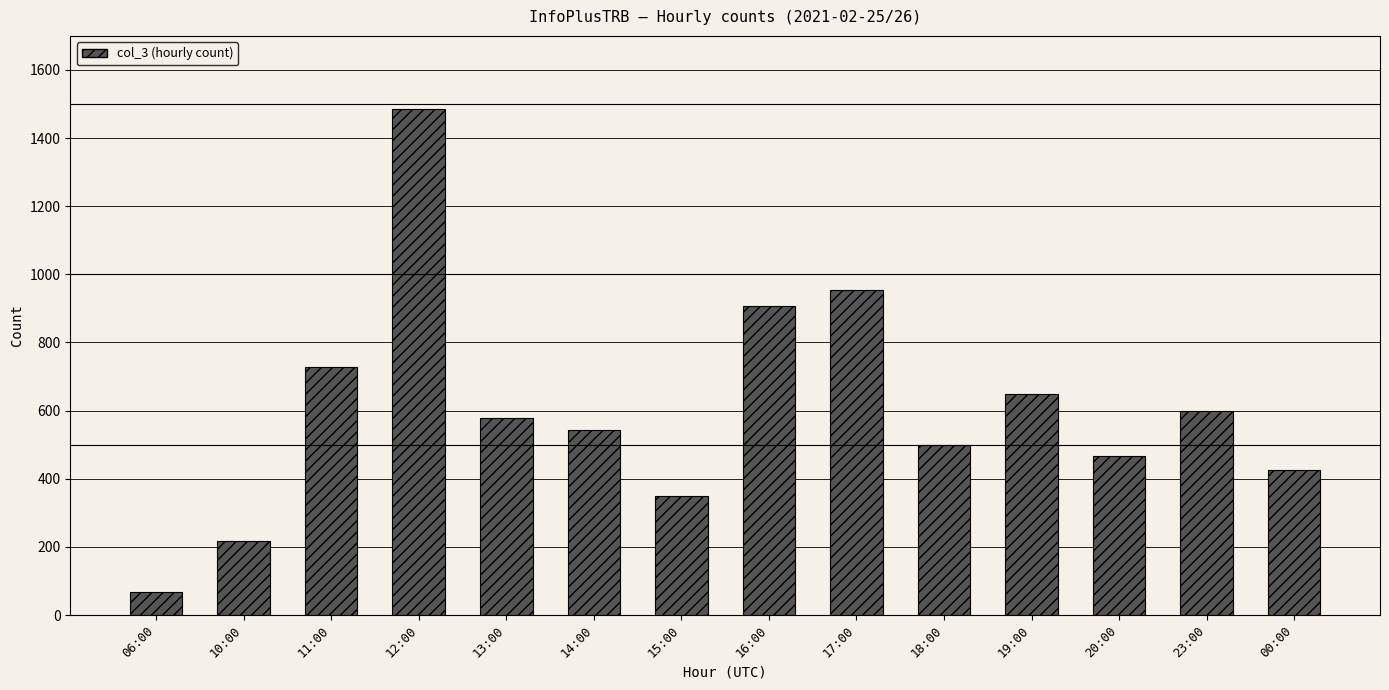

Is it true that the value at 20:00 is 466?

True